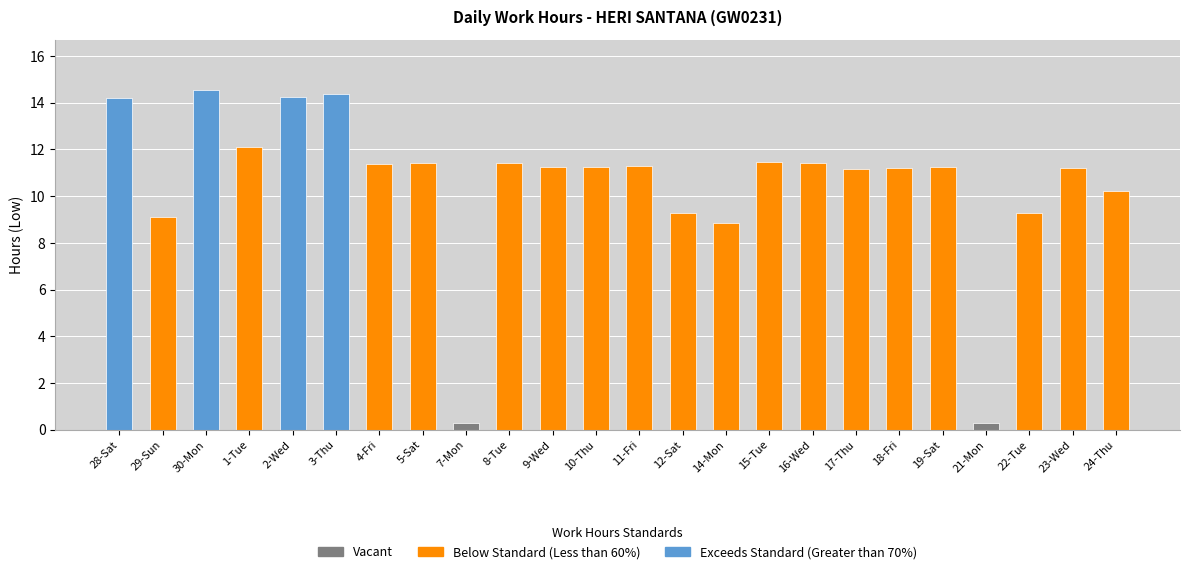

At which label is the value closest to 7?

14-Mon